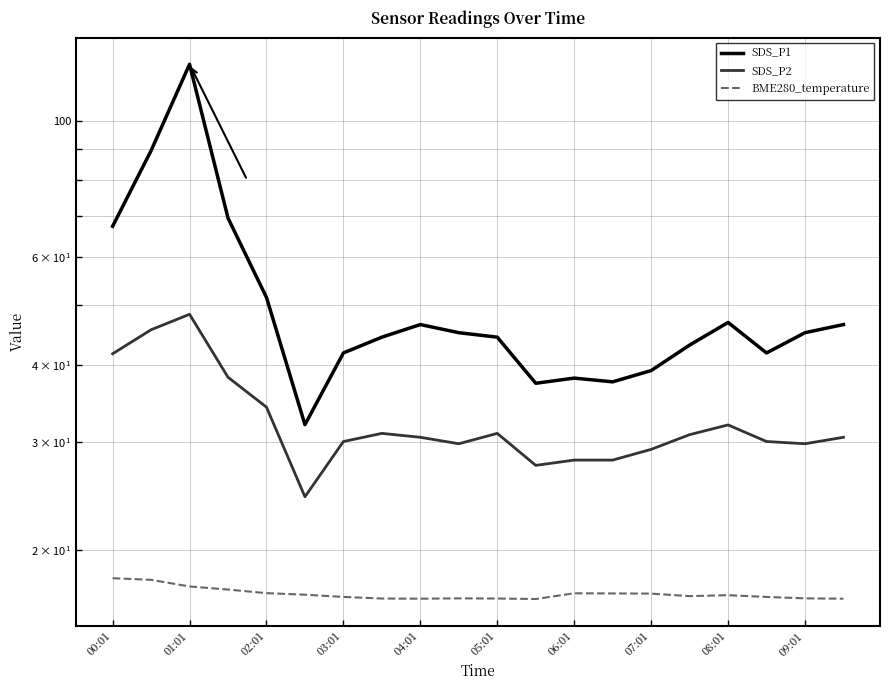

True or false: BME280_temperature and SDS_P1 cross at least once.

False